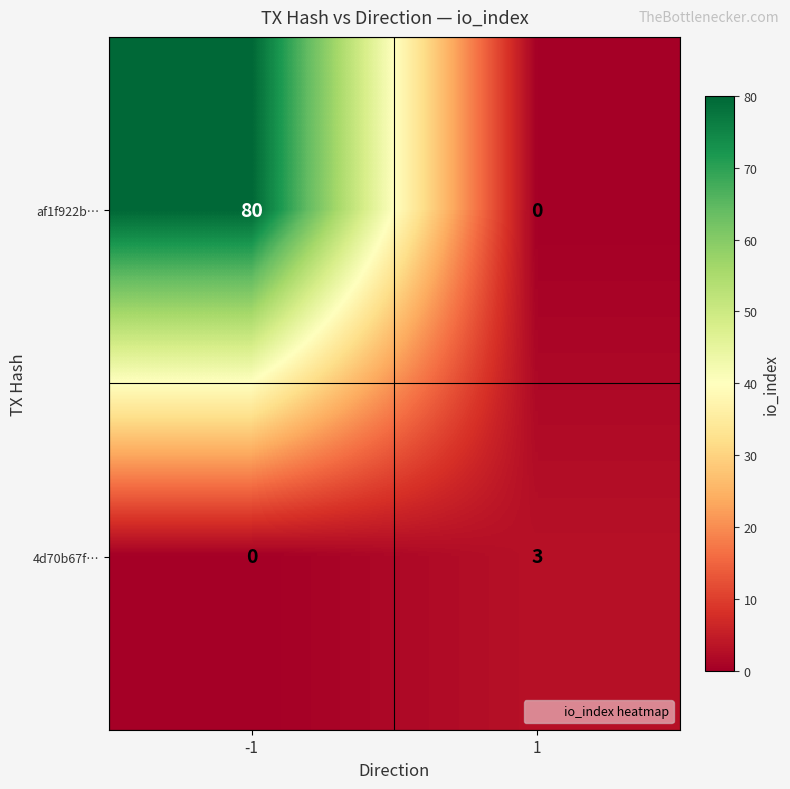

Rank the series at 1 from lowest to highest value.

af1f922b…, 4d70b67f…